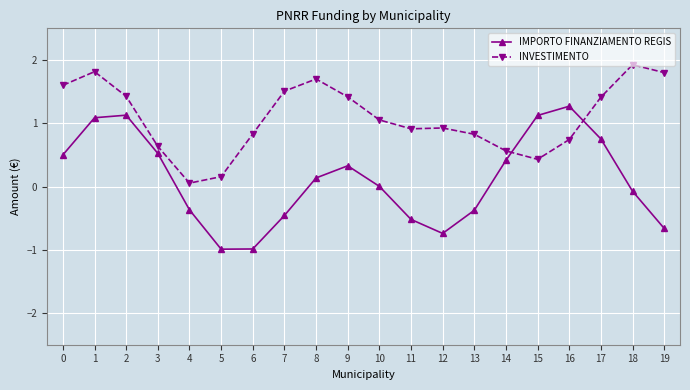

What is the difference between the second highest and minimum values in the INVESTIMENTO series?

1.8